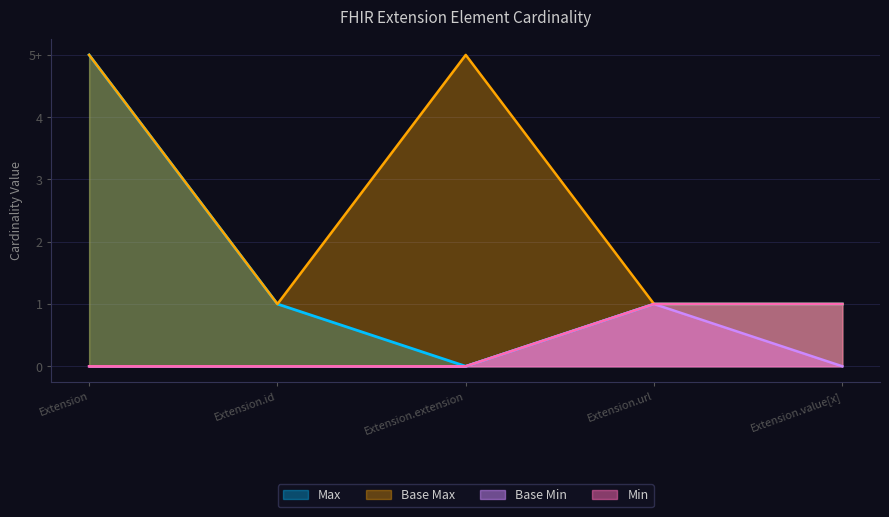

True or false: Min has a value of 1 at Extension.value[x].

True